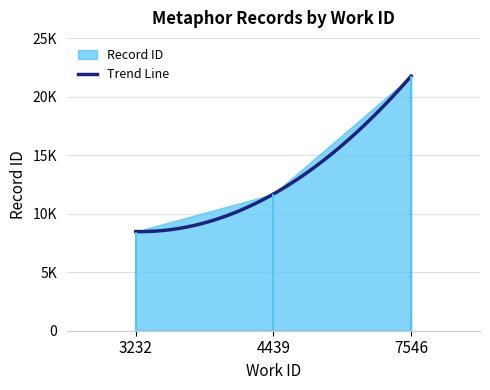

What is the value of the 1st point from the left?

8482